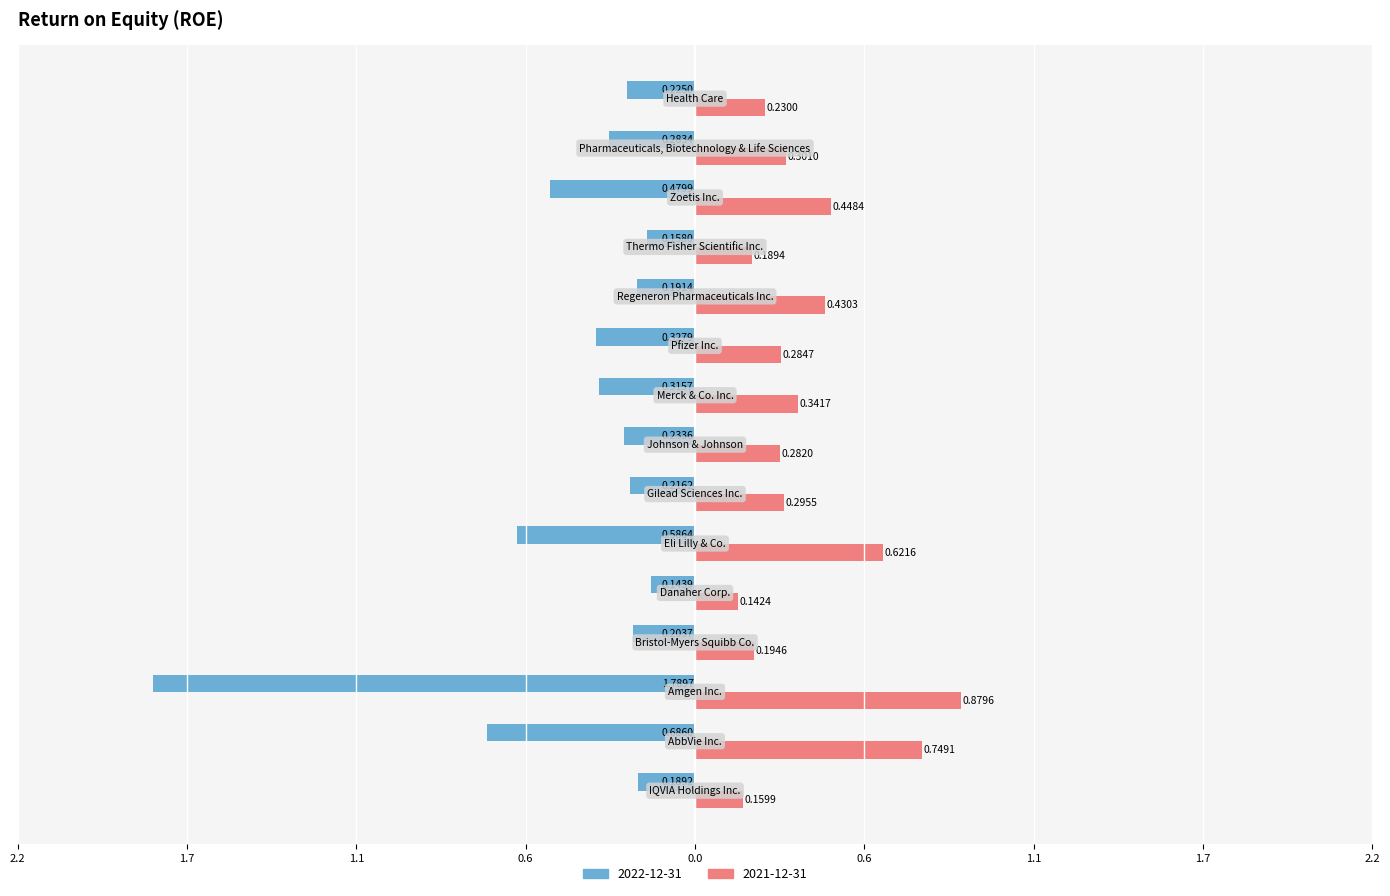

What are all the series names shown in the legend?

2022-12-31, 2021-12-31